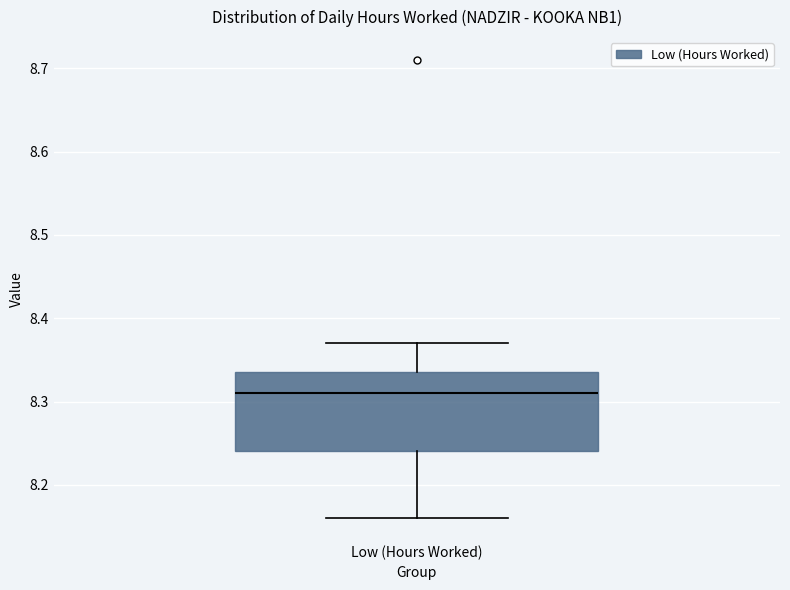

Read this box plot against the y-axis: the position of the median line, the range covered by the box, and the ends of both whiskers. The values are not printed on the chart, so give them approximately, as read against the axis.

median 8.31, box 8.24 to 8.34, whiskers 8.16 to 8.37